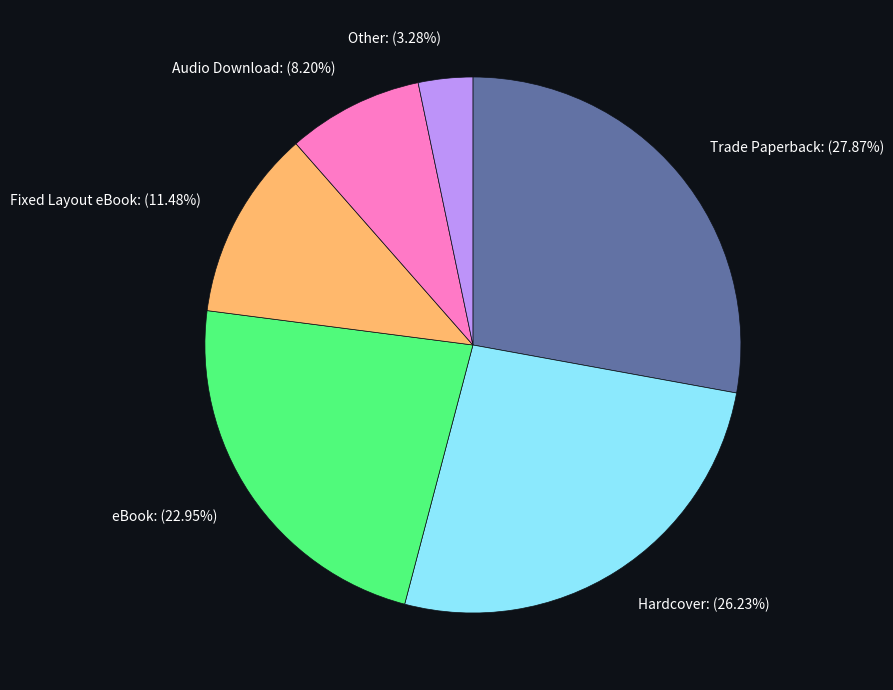

What percentage is NOT represented by Audio Download?

91.8%